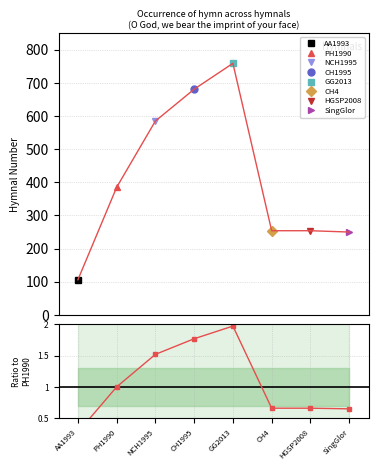

List the labels in order of value, largest first.

GG2013, CH1995, NCH1995, PH1990, CH4, HGSP2008, SingGlor, AA1993